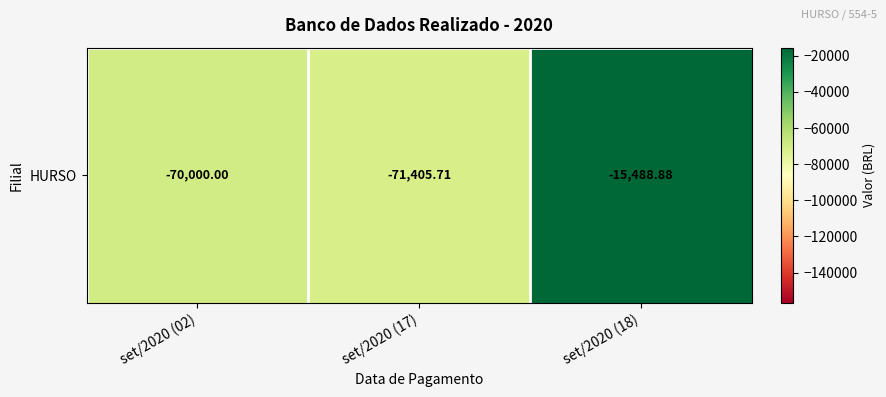

Which has a higher value, set/2020 (18) or set/2020 (02)?

set/2020 (18)